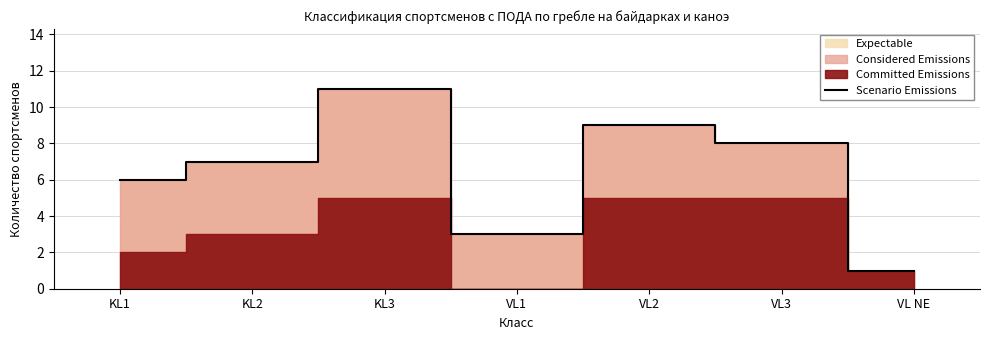

Does the chart have visible grid lines?

Yes